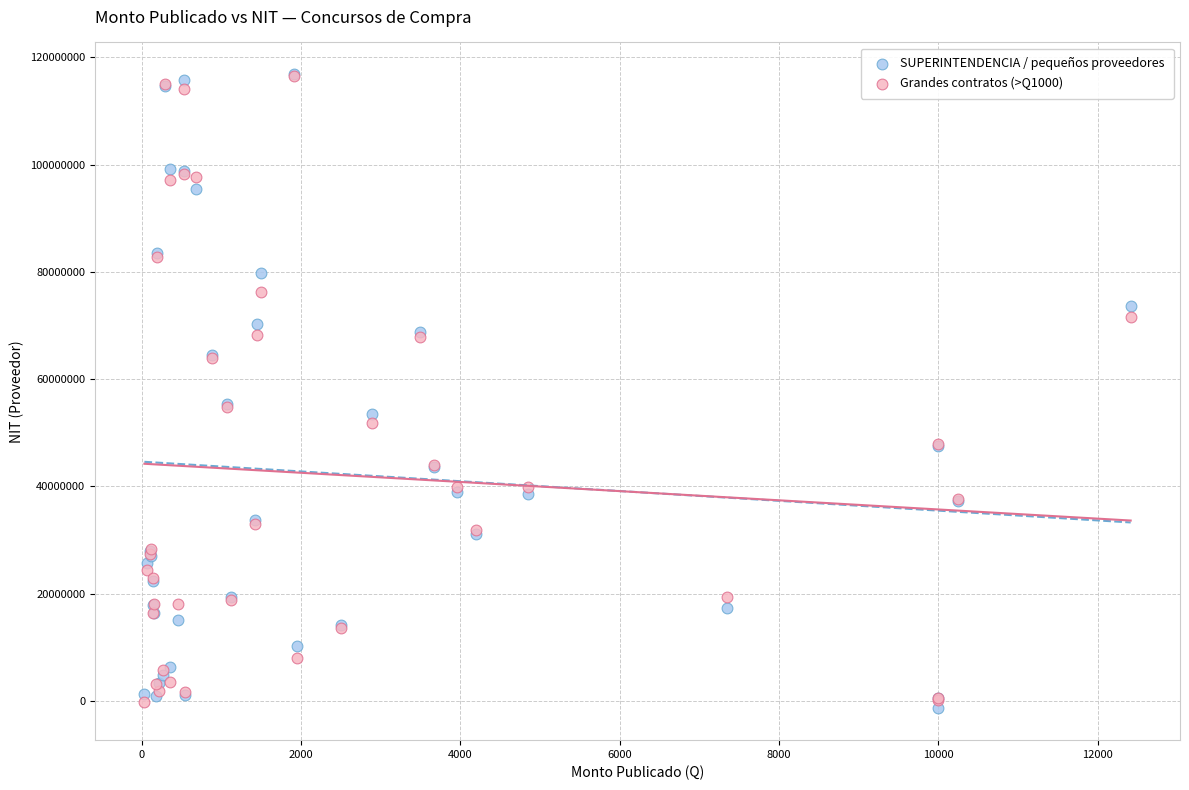

What are all the series names shown in the legend?

SUPERINTENDENCIA / pequeños proveedores, Grandes contratos (>Q1000)